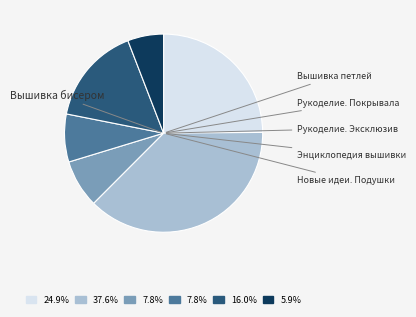

Does any single category account for the majority?

No